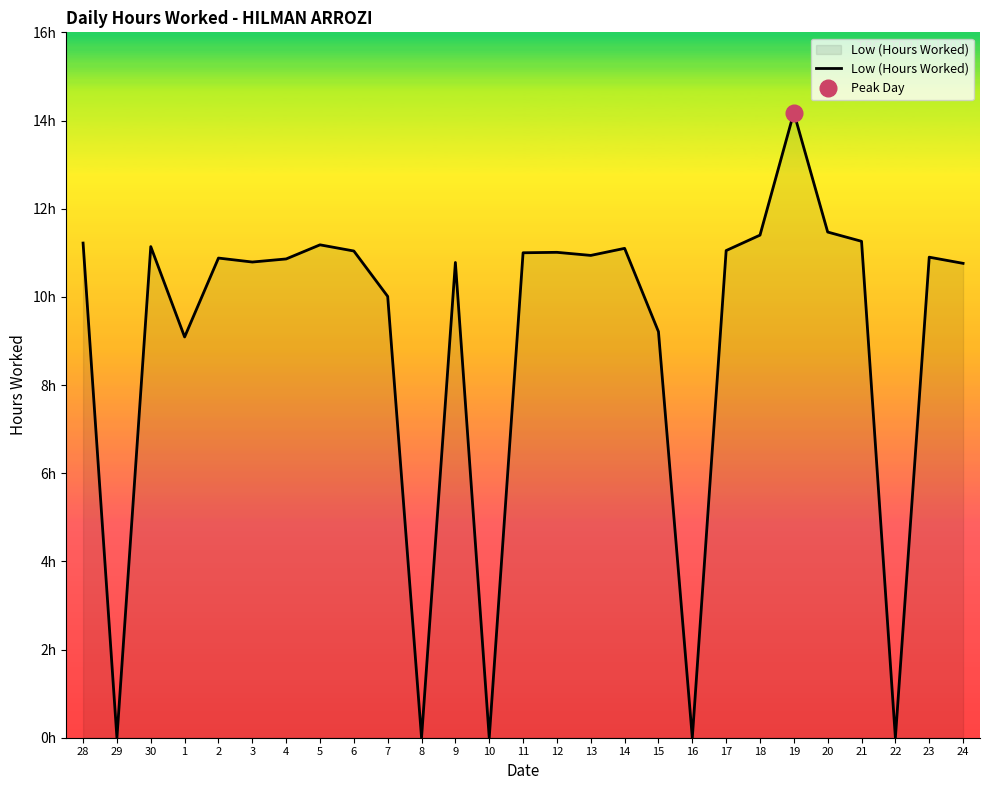

Is it true that the value at 24 is 10.8?

True